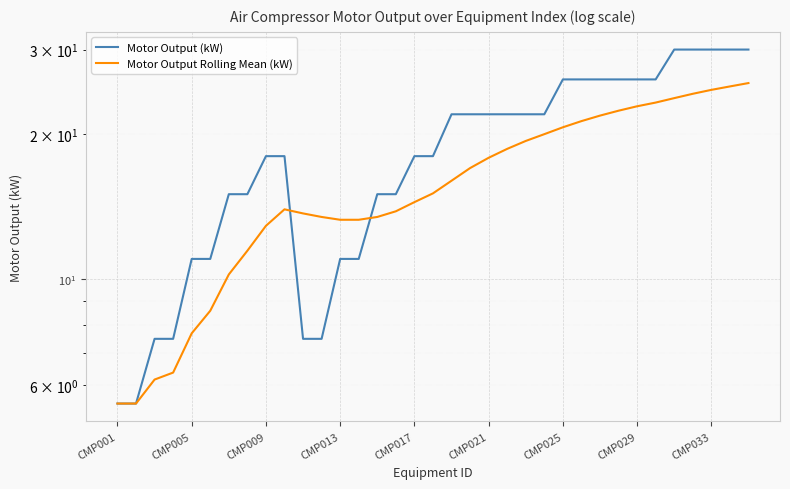

What value does the Motor Output Rolling Mean (kW) series have at 31?

24.3